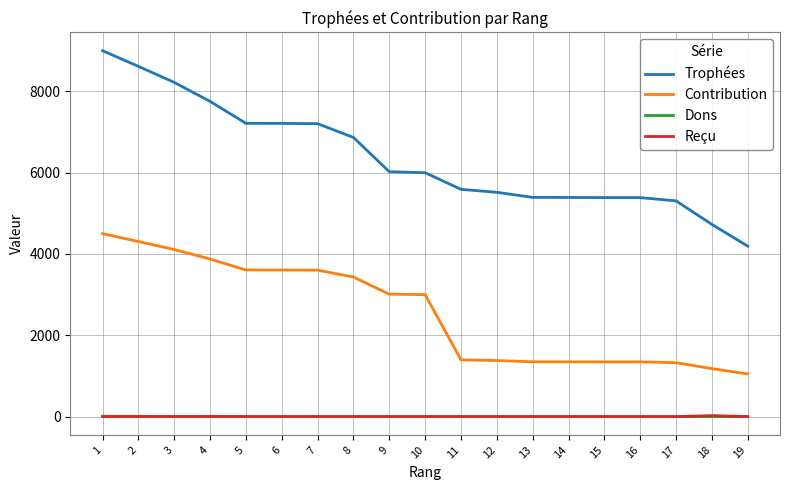

Which series changed the most between 2 and 13?

Trophées